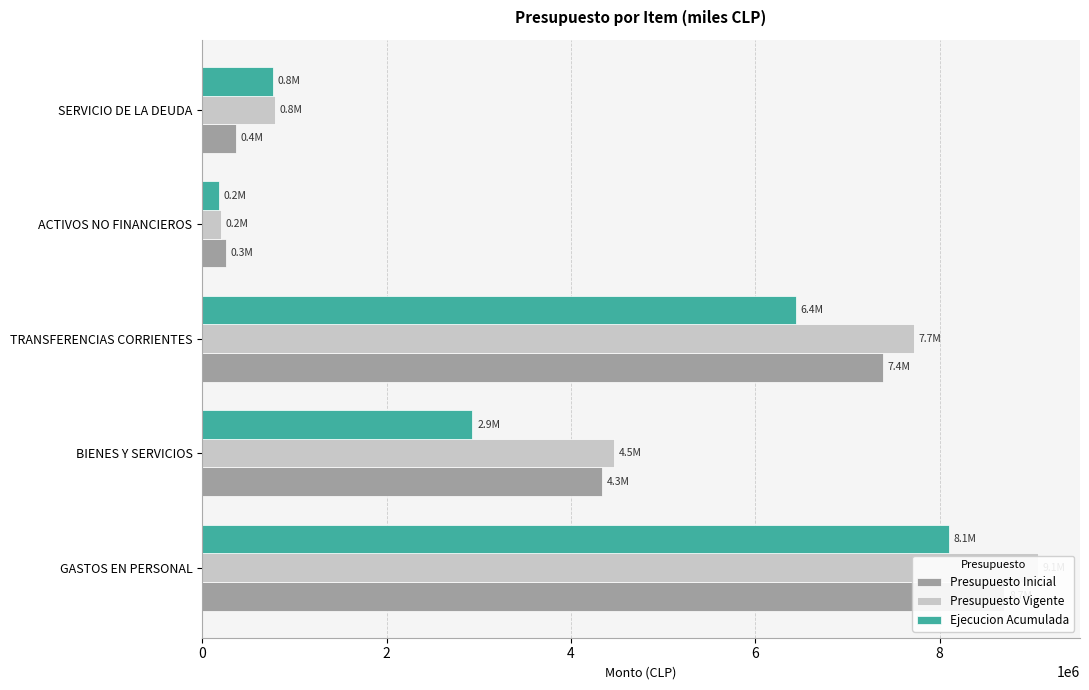

Between TRANSFERENCIAS CORRIENTES and SERVICIO DE LA DEUDA, which series saw the biggest shift?

Presupuesto Inicial